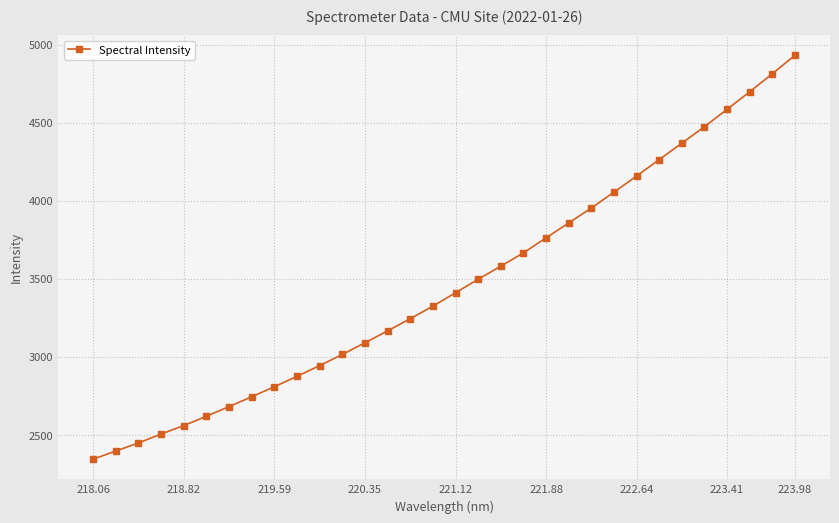

What is the value of the 25th point from the left?

4159.1